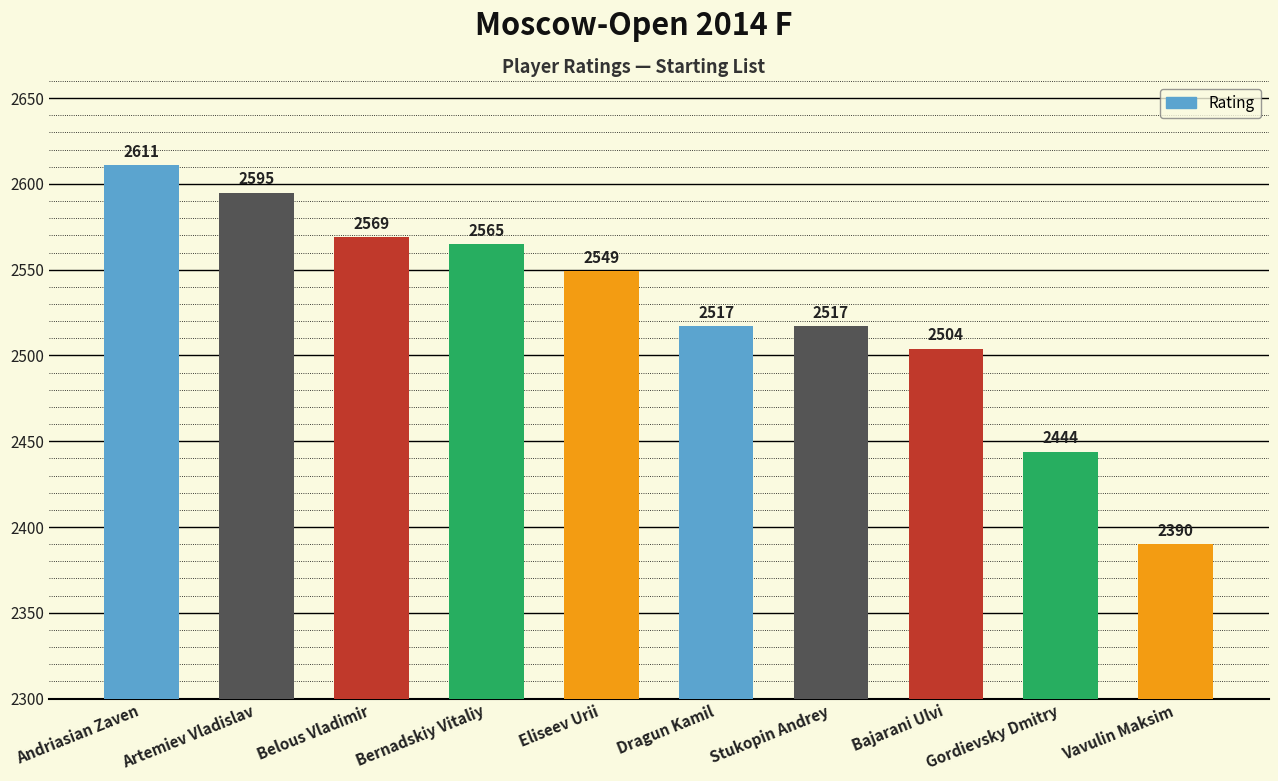

How many values are below 2549?

5